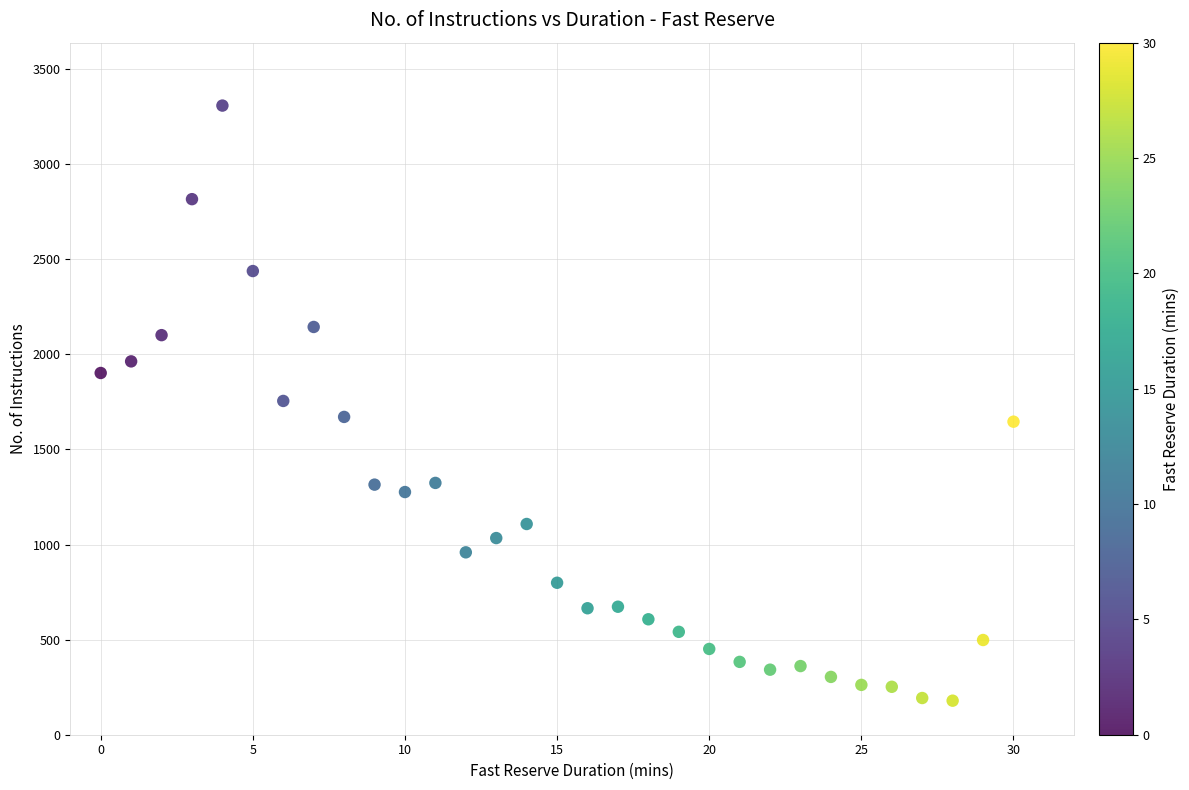

What is the range of Y values (max minus min)?

3129